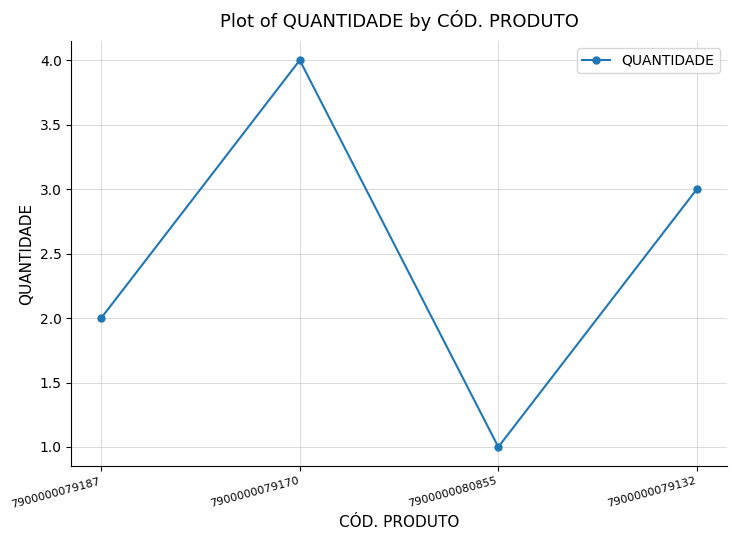

At which label does the data first exceed 3?

7900000079170